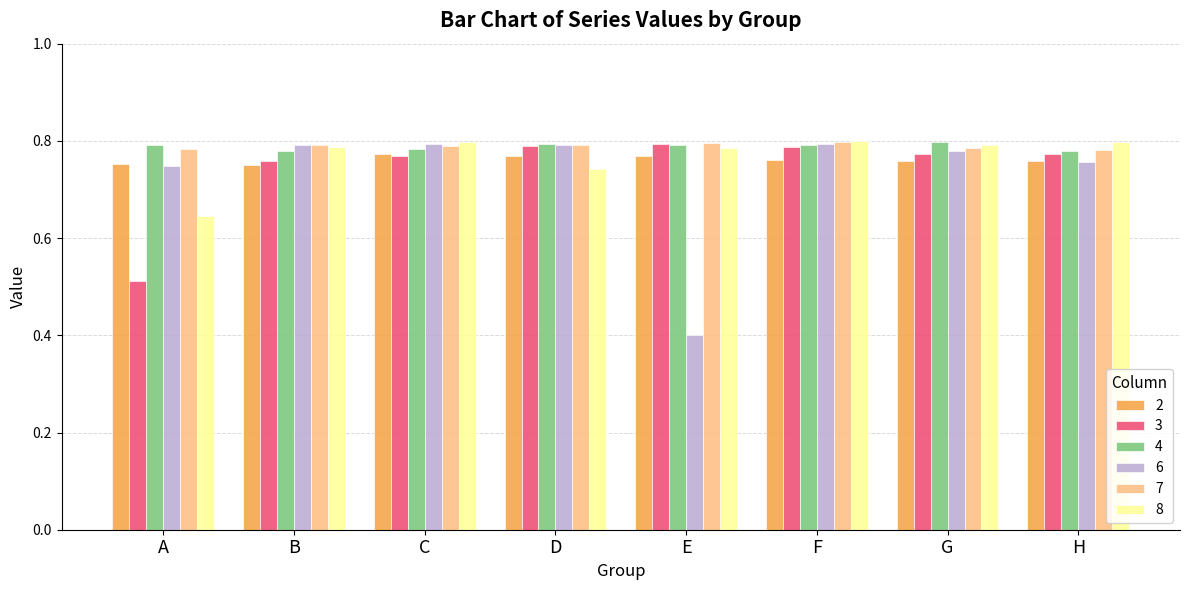

At how many categories does at least one series exceed 0?

8